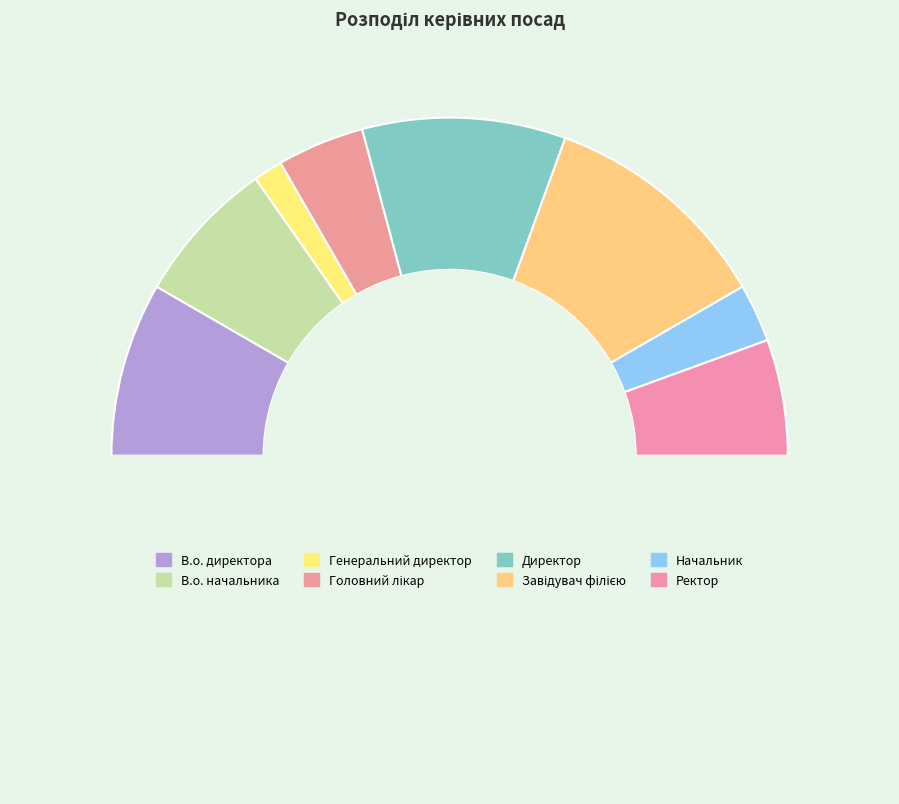

Count the number of slices in the pie.

9